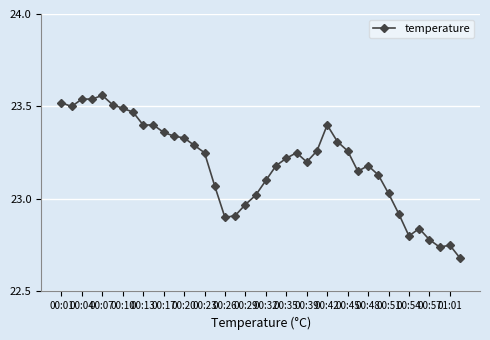

True or false: there are more than 2 points higher than both neighbors.

True